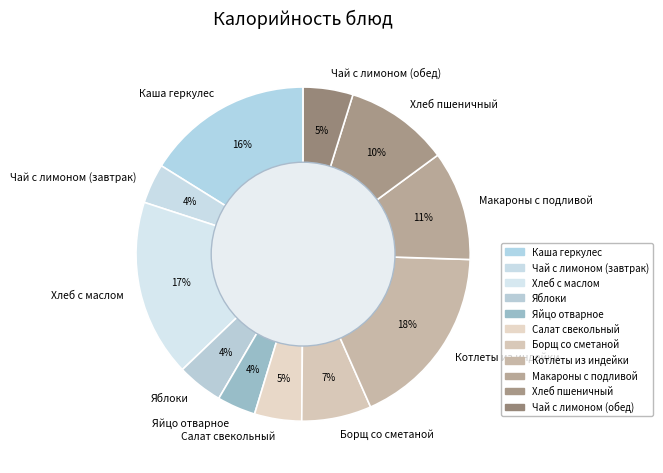

Do Котлеты из индейки and Хлеб с маслом together represent more than half of the pie?

No